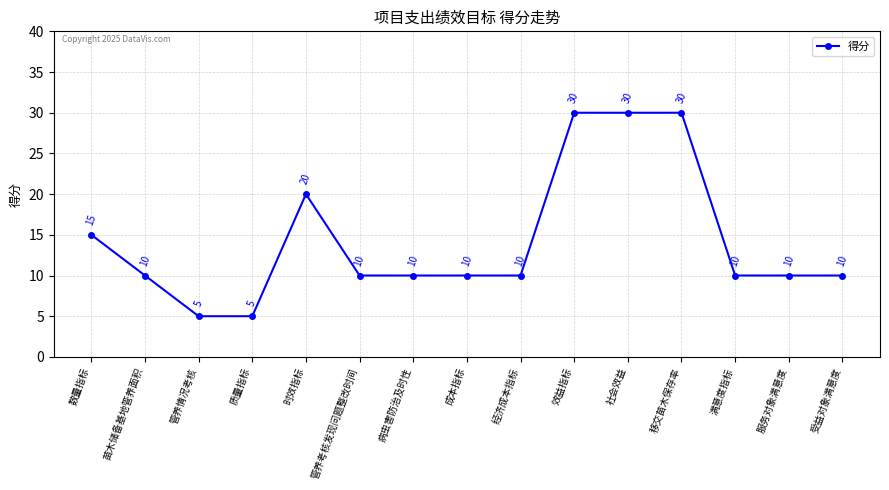

How many lines are shown in the chart?

1